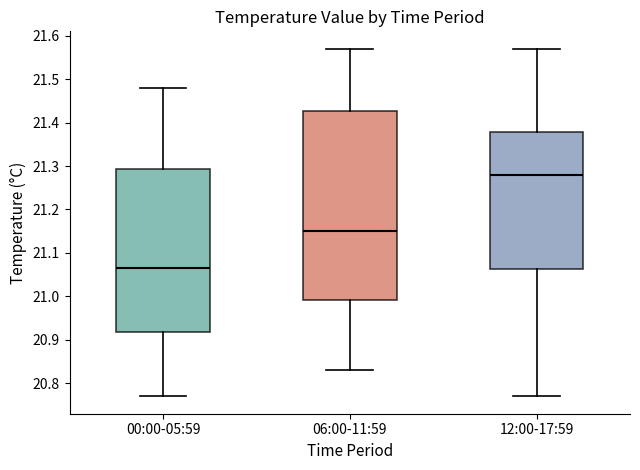

Where does the lower whisker of the box for 12:00-17:59 end on the y-axis? The values are not printed on the chart, so give them approximately, as read against the axis.

20.77